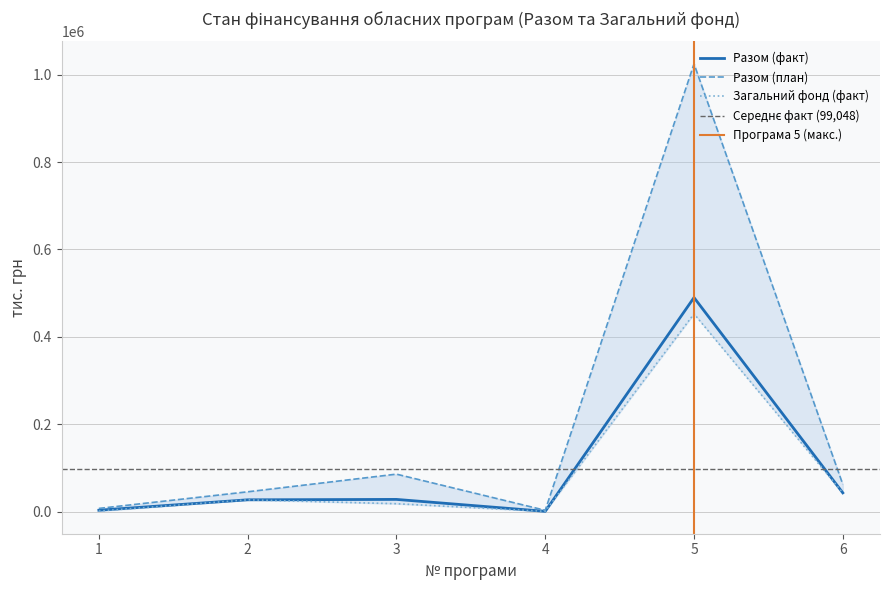

Which series has the largest total across all categories?

Разом (план)